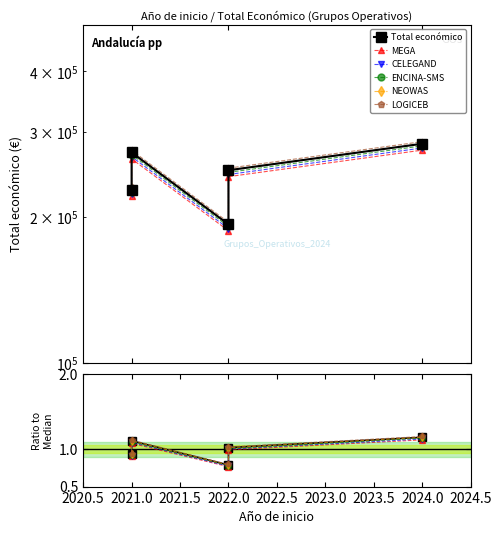

How many lines are shown in the chart?

6